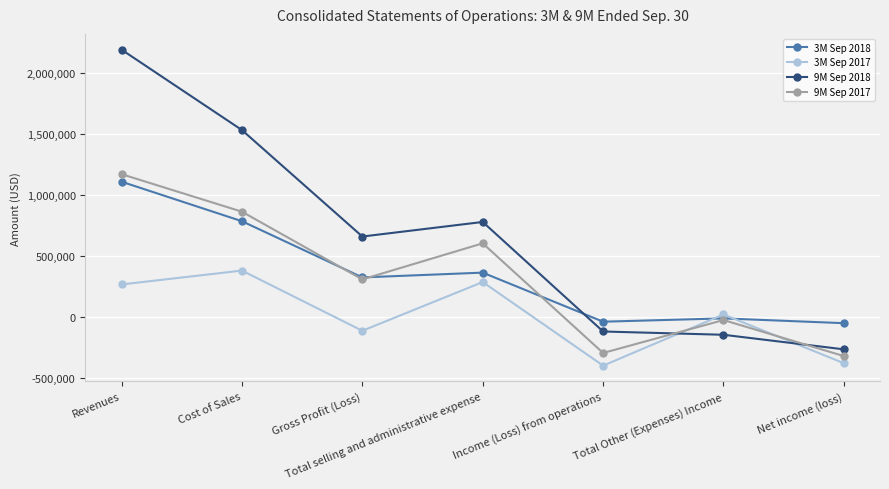

What is the total value across all series at Total Other (Expenses) Income?

-163996